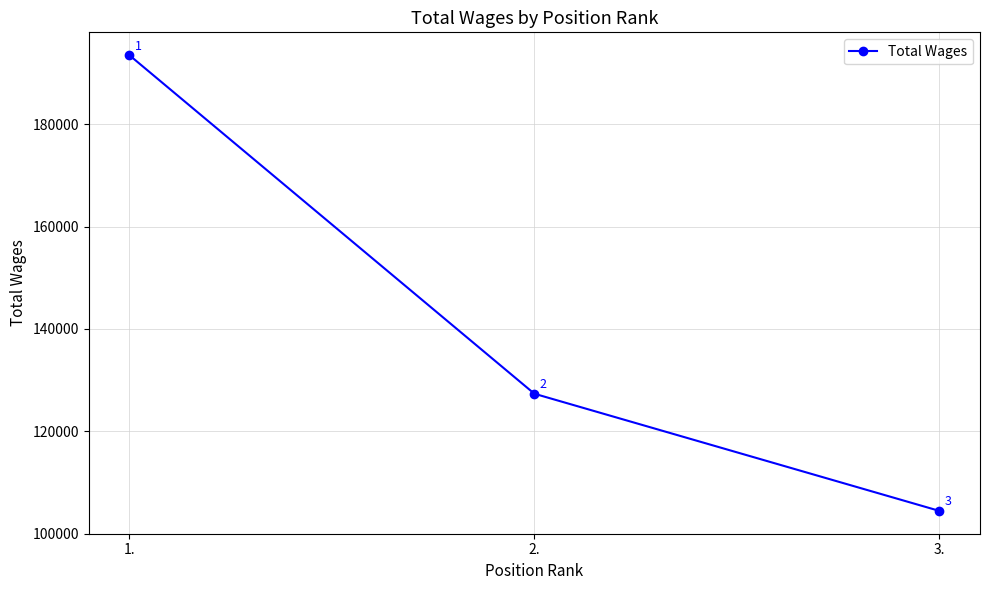

What is the difference between the values at 1. and 2.?

66206